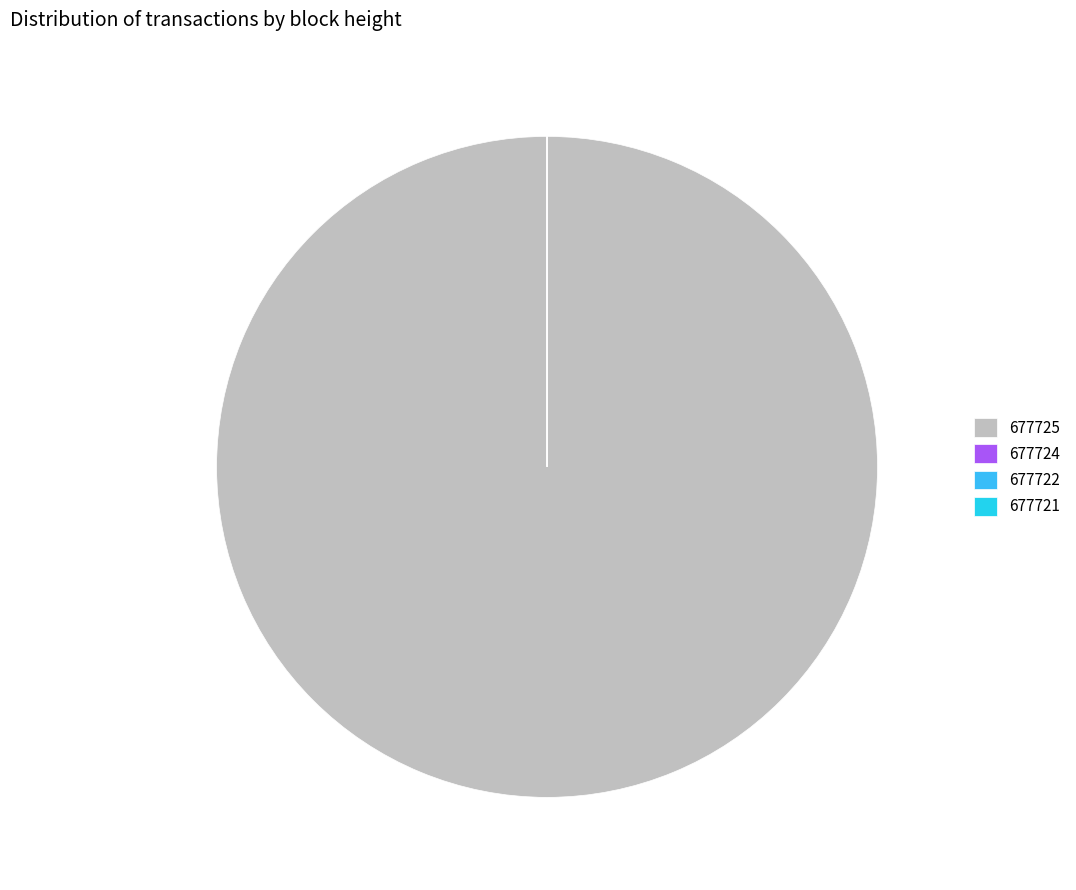

Count the number of slices in the pie.

4